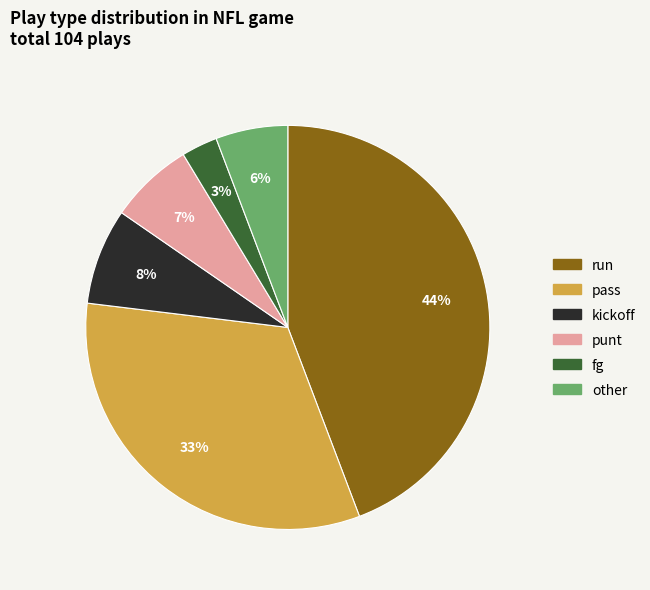

Does any single category account for the majority?

No